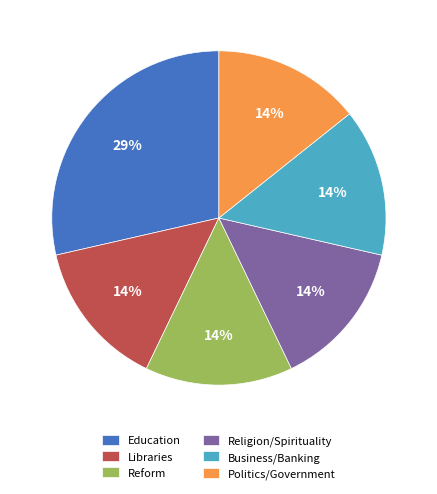

To the nearest percent, what is the combined percentage of Reform and Education?

43%